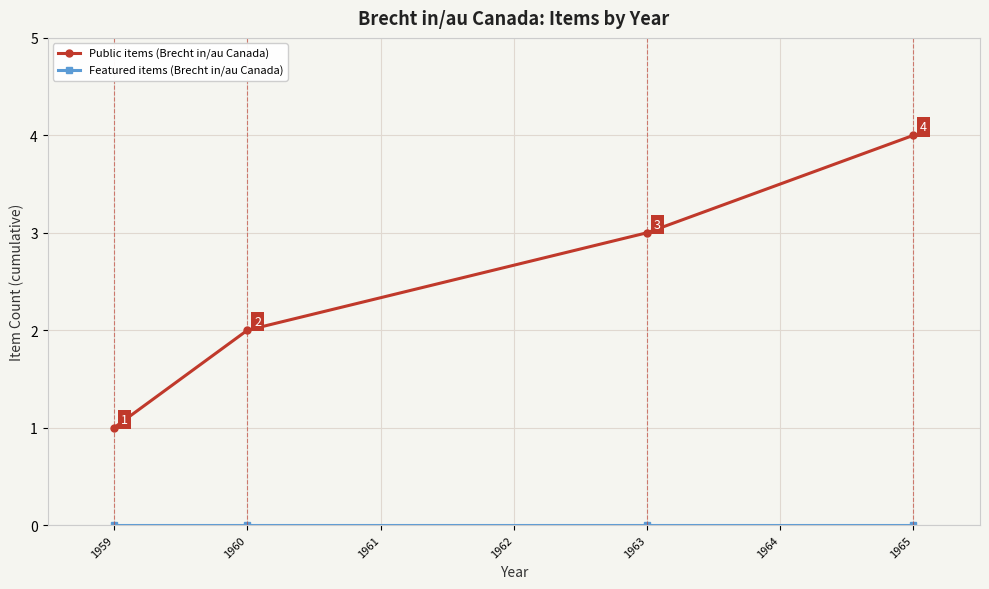

How many data points in Public items (Brecht in/au Canada) are less than 3?

2